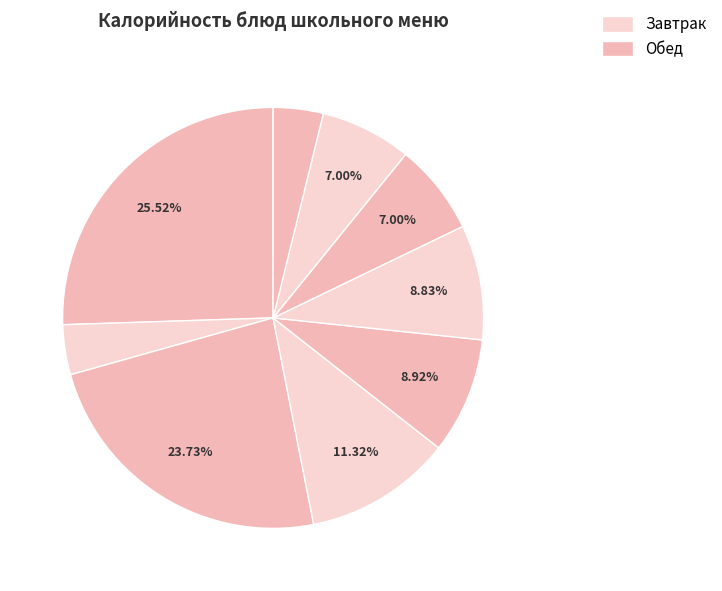

Does any single category account for the majority?

No